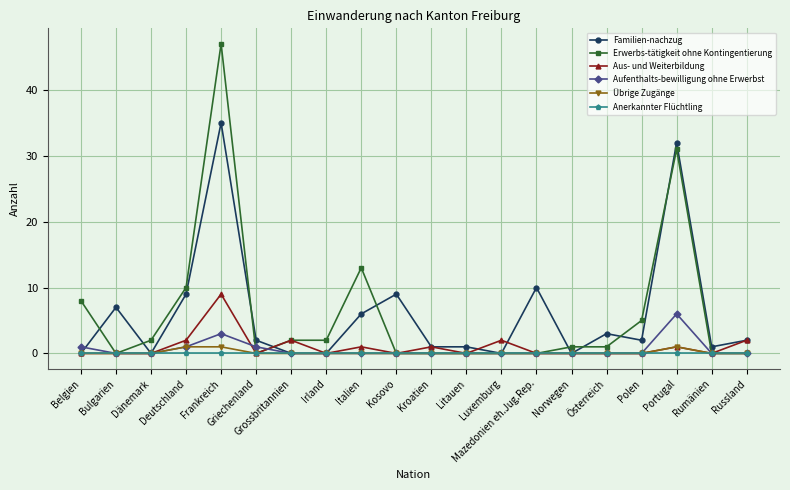

At how many categories does at least one series exceed 36?

1